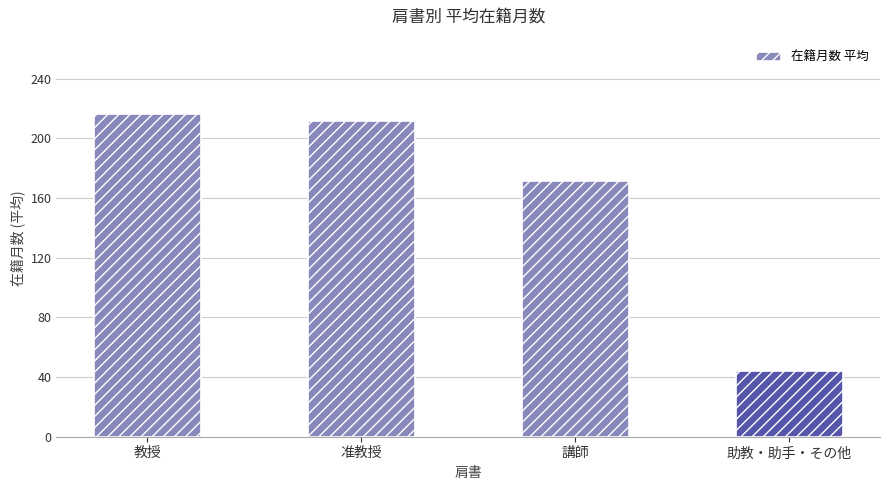

How many bars are there in total?

4